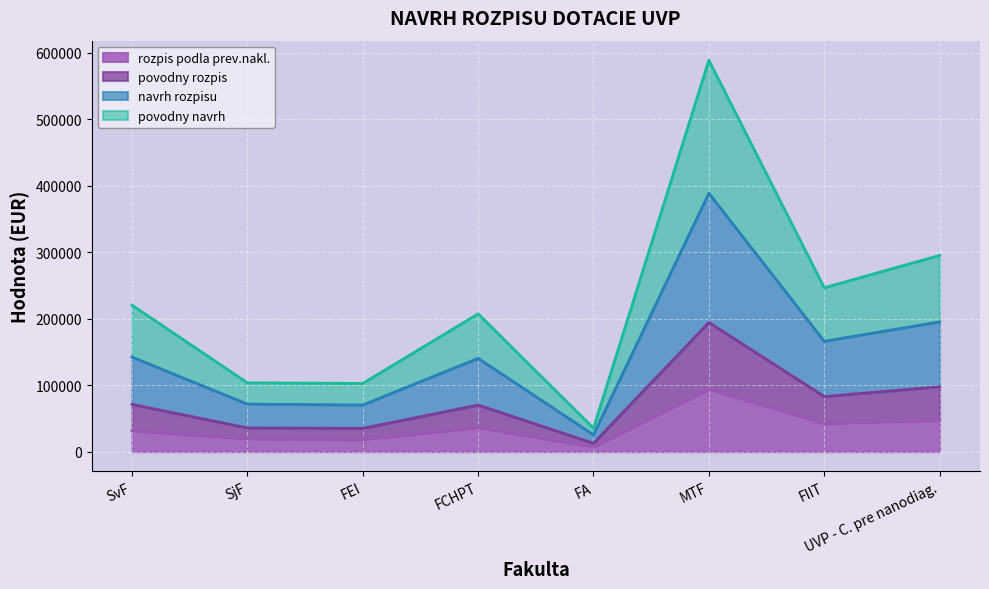

True or false: povodny rozpis has more than 1 interior local peaks.

True